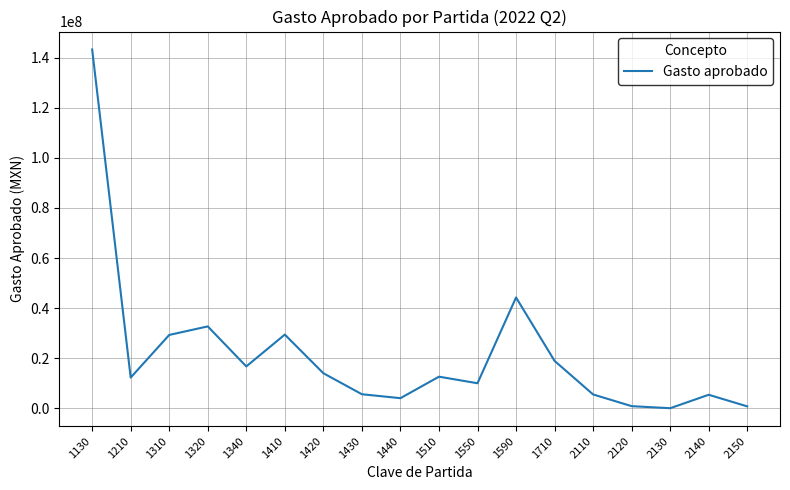

Which category has the highest value across all series?

1130